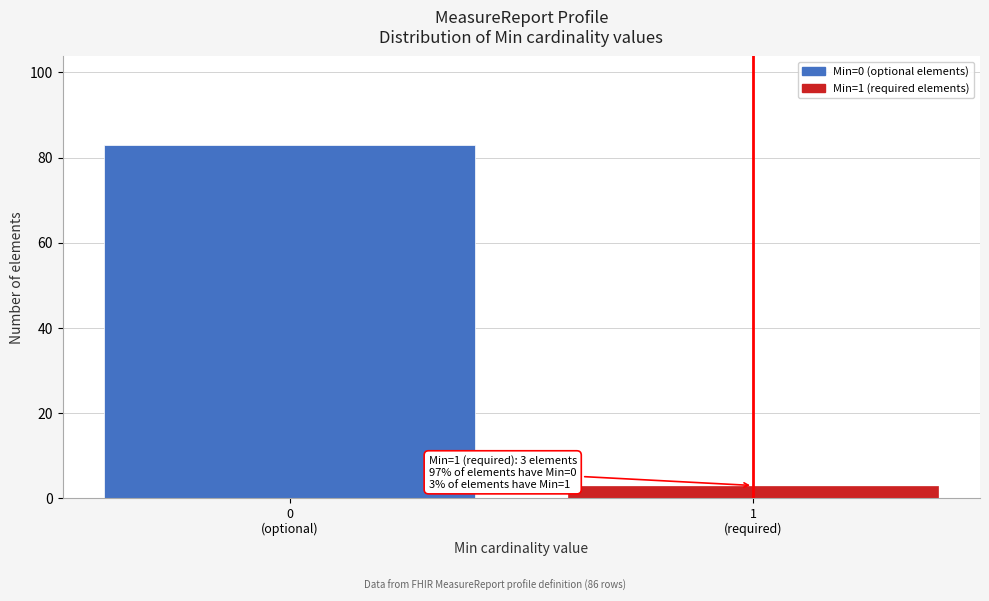

Reading left to right, extract all data points from this chart.

83	3